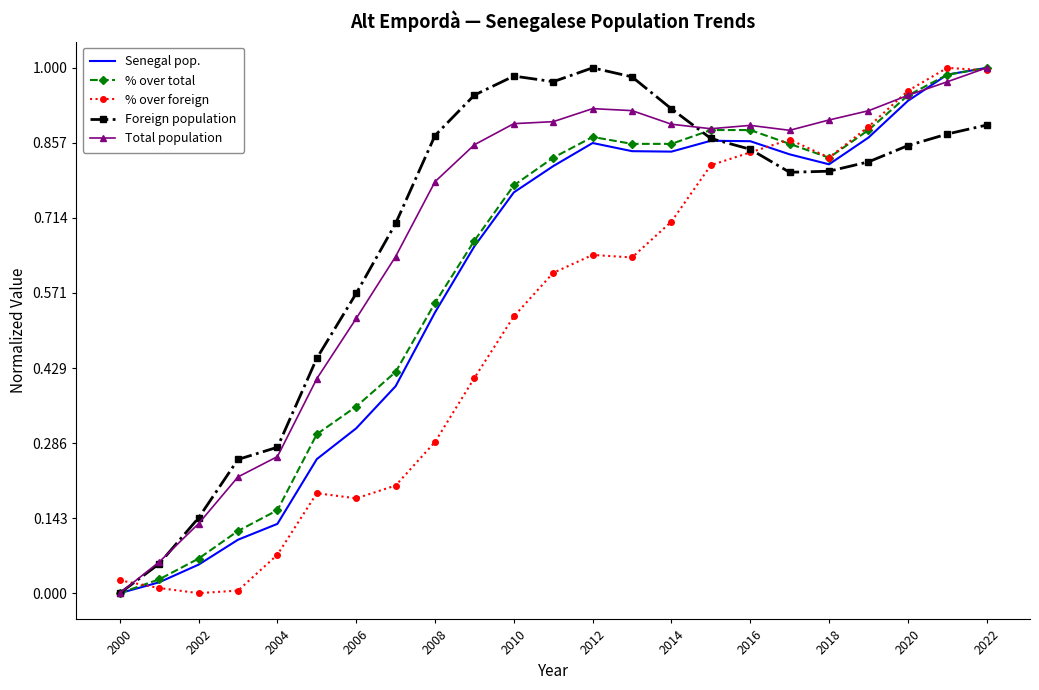

Between 2012 and 2022, which series saw the biggest shift?

% over foreign